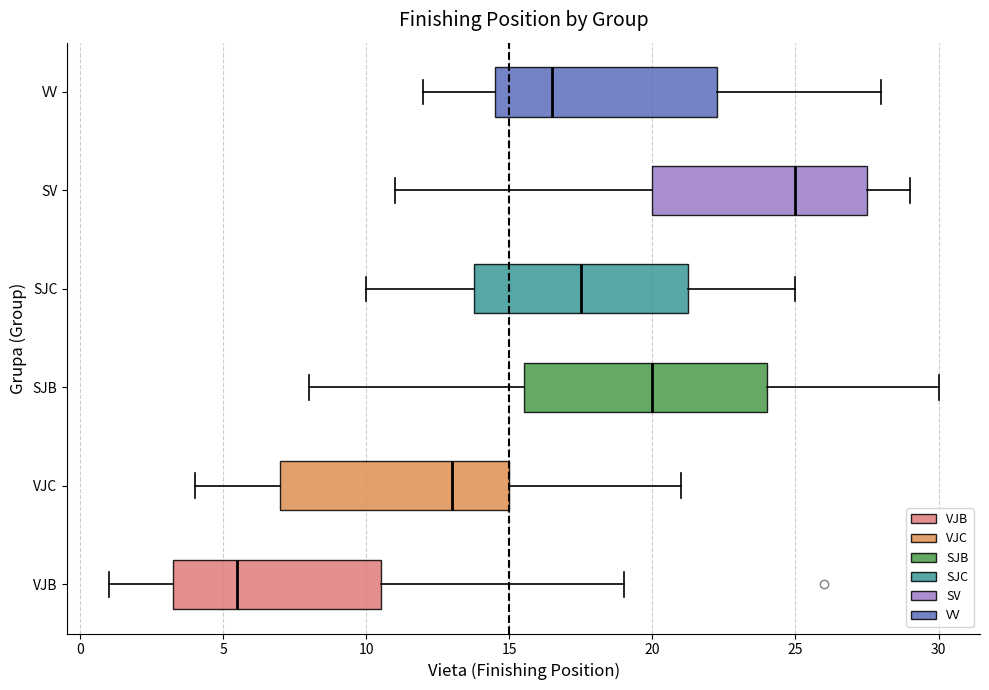

Comparing the boxes themselves (not the whiskers), which one is the widest?

SJB